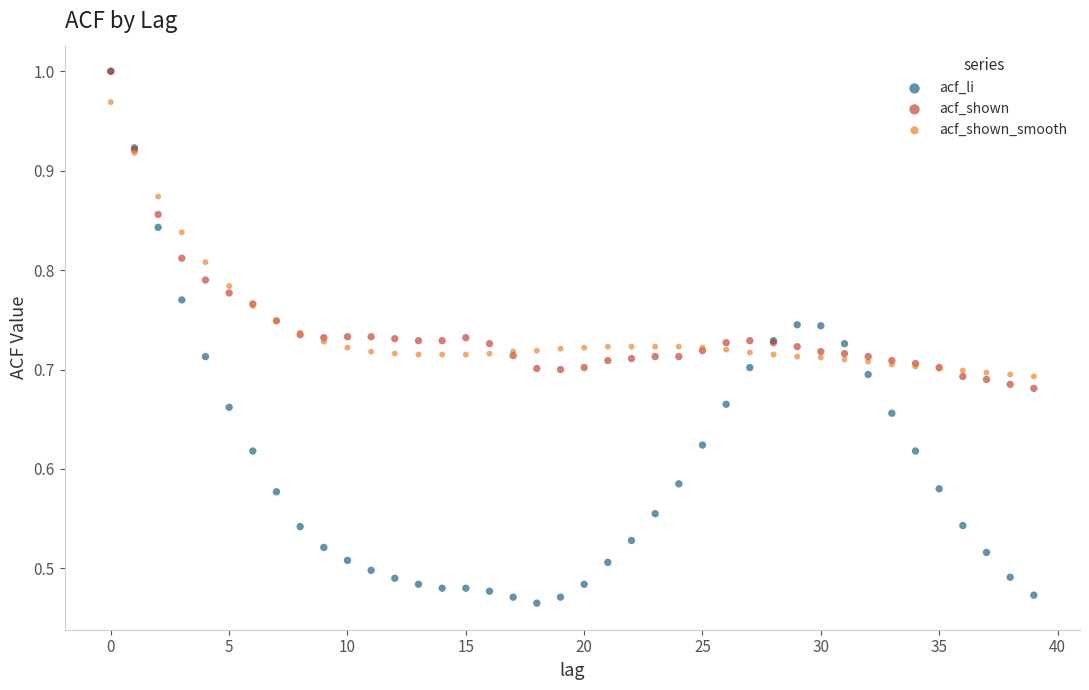

What are all the series names shown in the legend?

acf_li, acf_shown, acf_shown_smooth